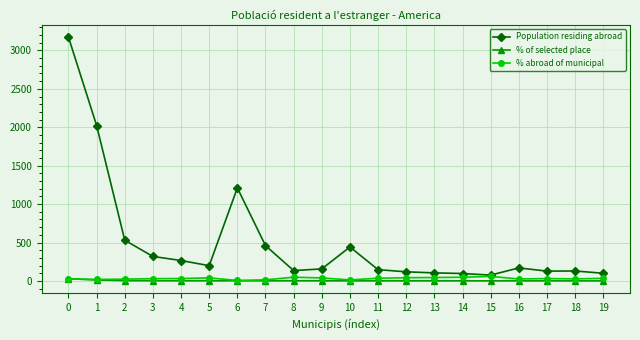

What is the greatest value displayed?

3173.0